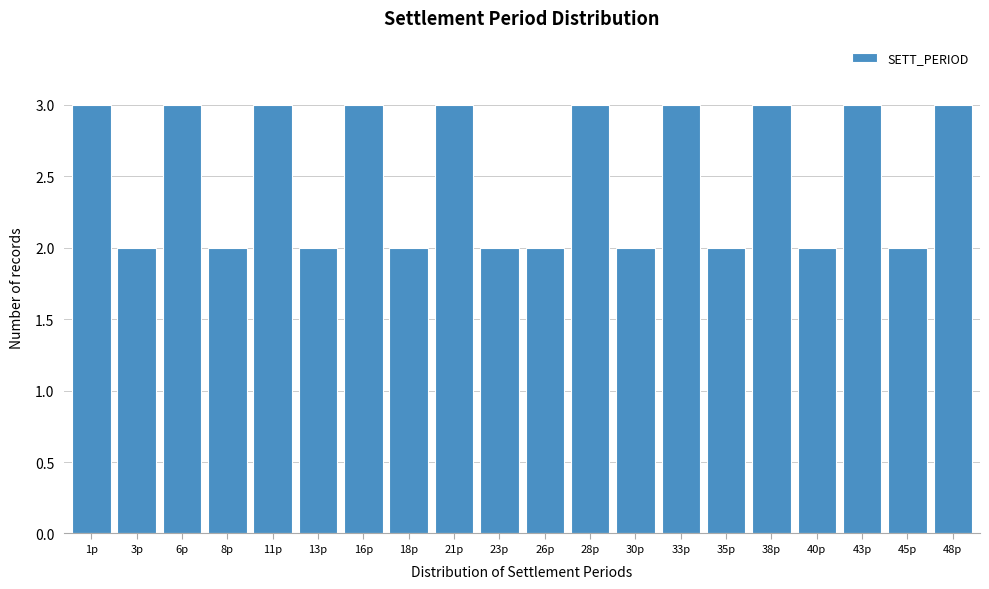

Reading left to right, what are all the values shown in this chart?

1p=3	3p=2	6p=3	8p=2	11p=3	13p=2	16p=3	18p=2	21p=3	23p=2	26p=2	28p=3	30p=2	33p=3	35p=2	38p=3	40p=2	43p=3	45p=2	48p=3